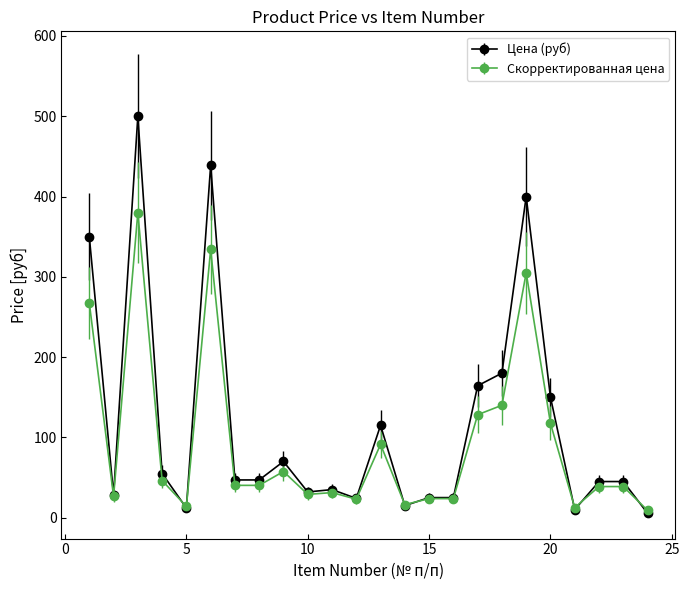

What is the greatest value displayed?

500.0